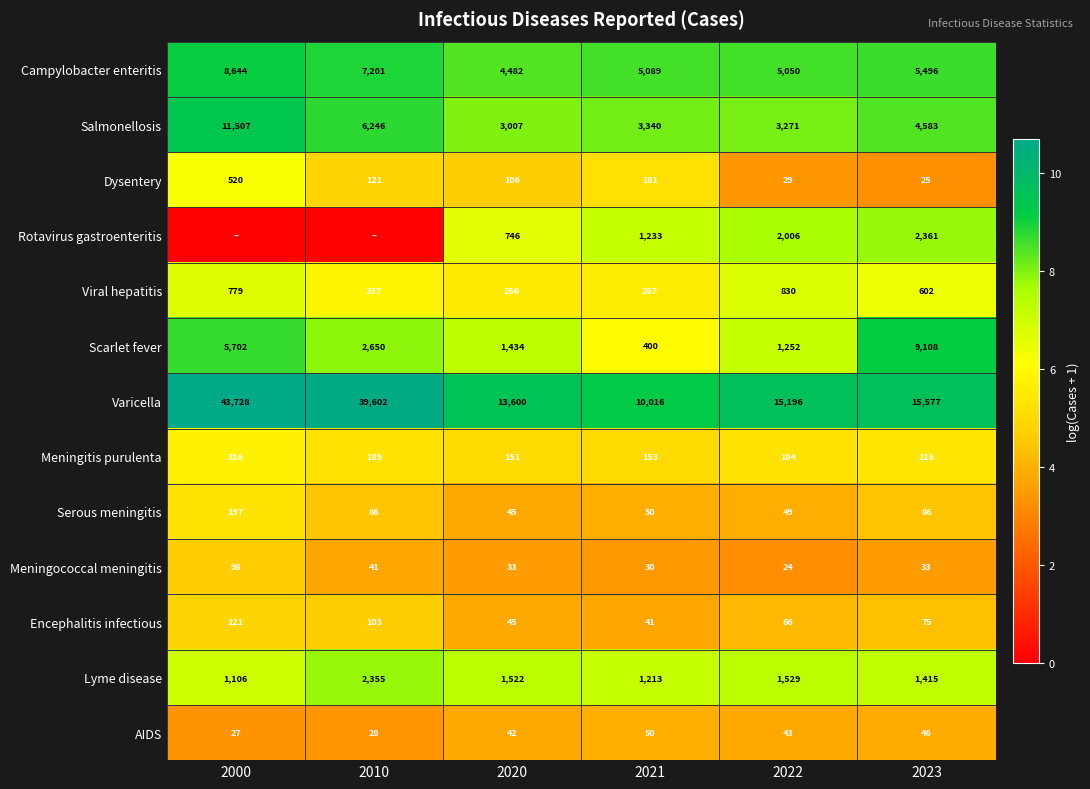

How many categories are shown in the chart?

6